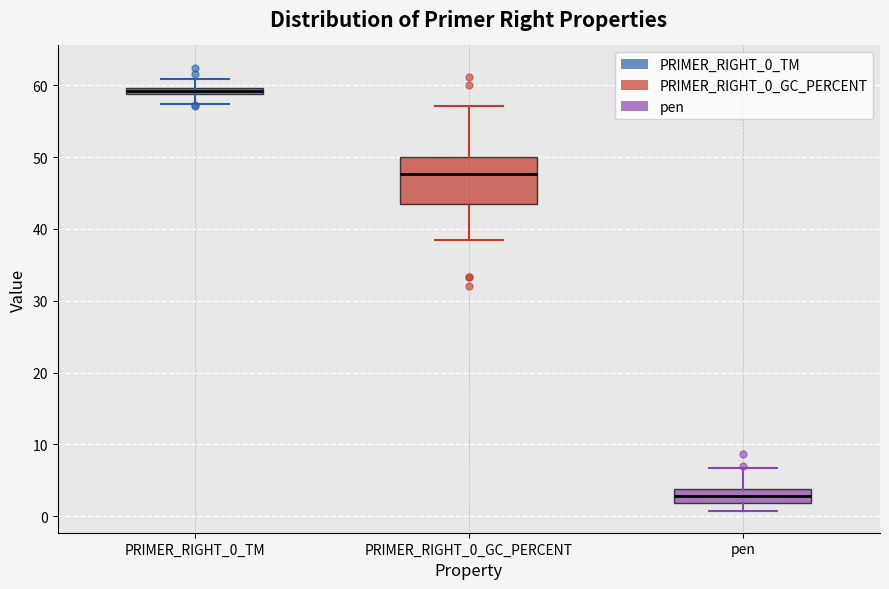

Where does the lower whisker of the box for PRIMER_RIGHT_0_TM end on the y-axis? The values are not printed on the chart, so give them approximately, as read against the axis.

57